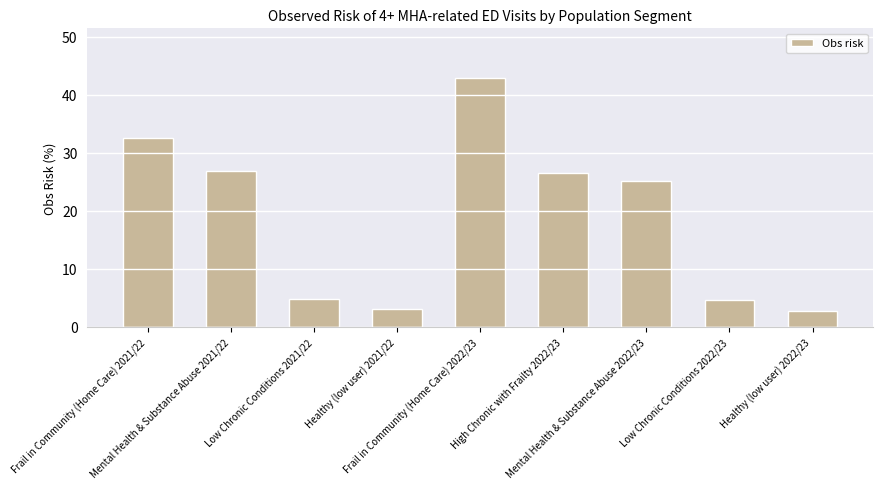

What is the sum of all values?

169.2